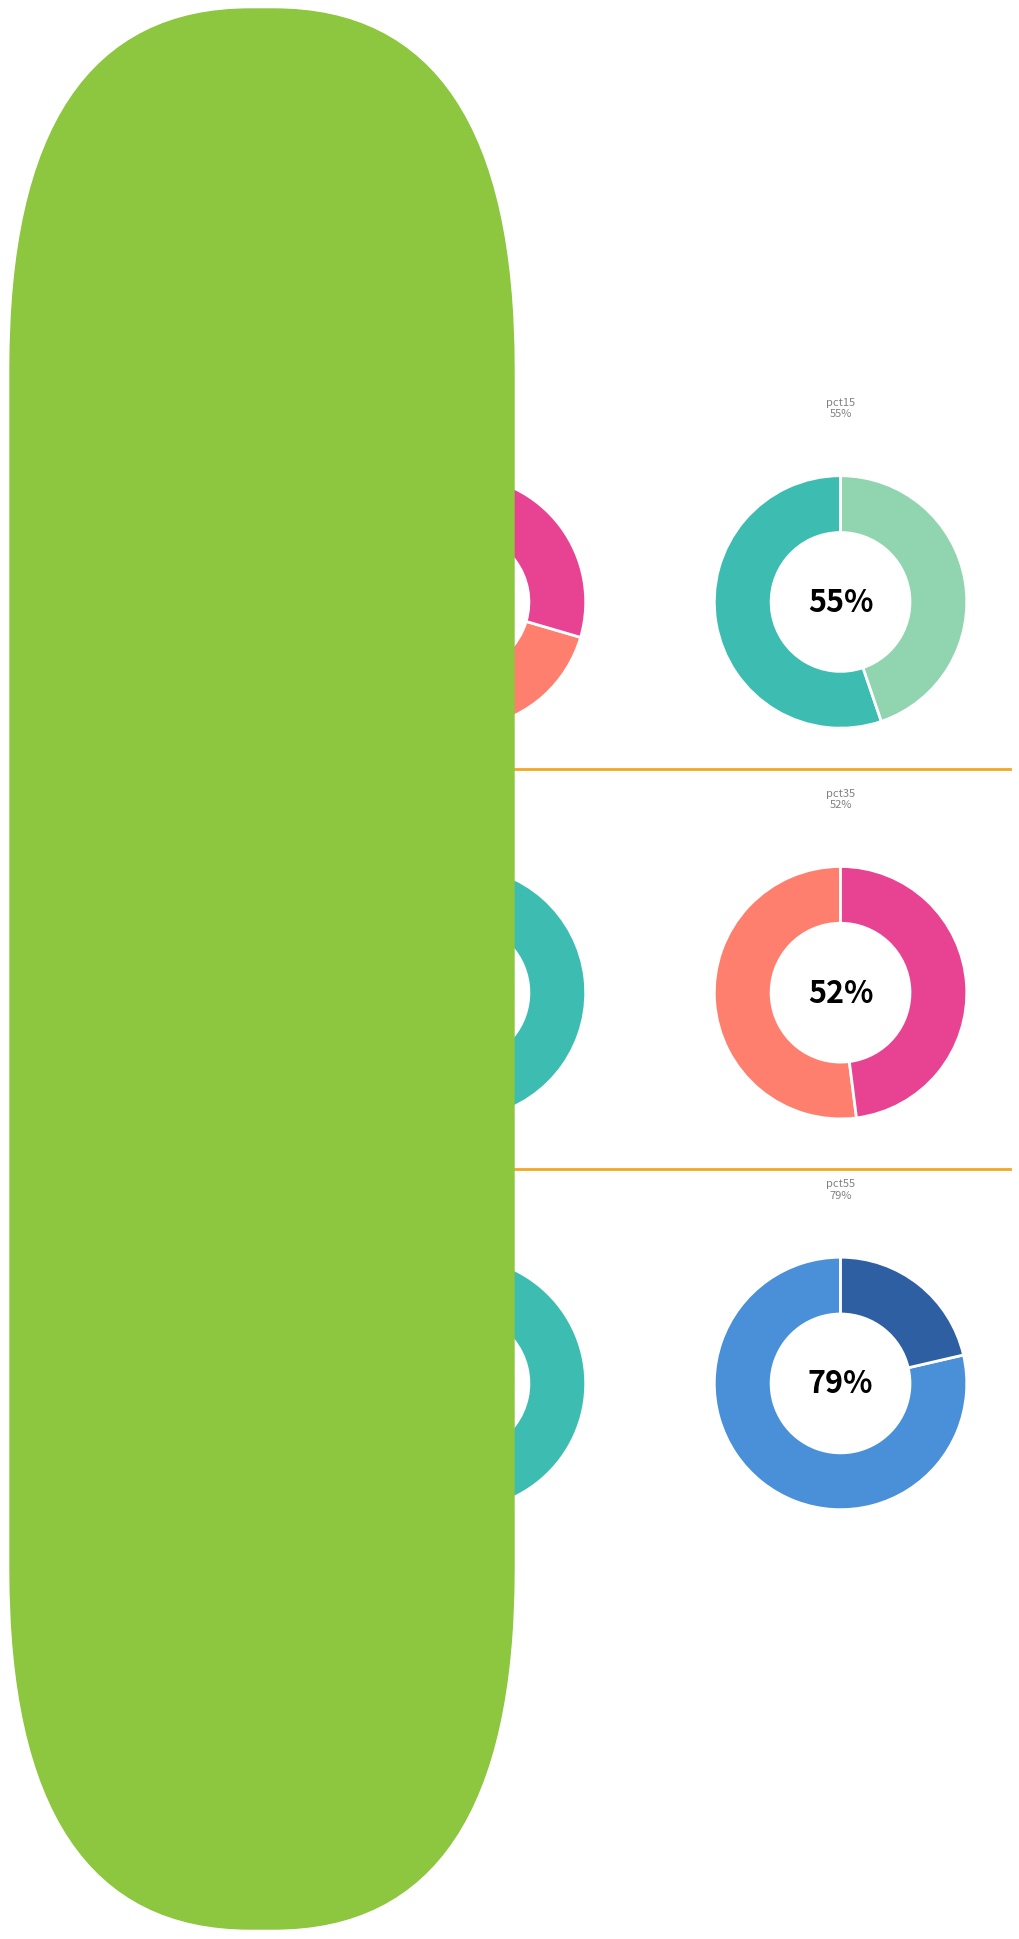

Which category has the biggest portion of the pie?

pct05